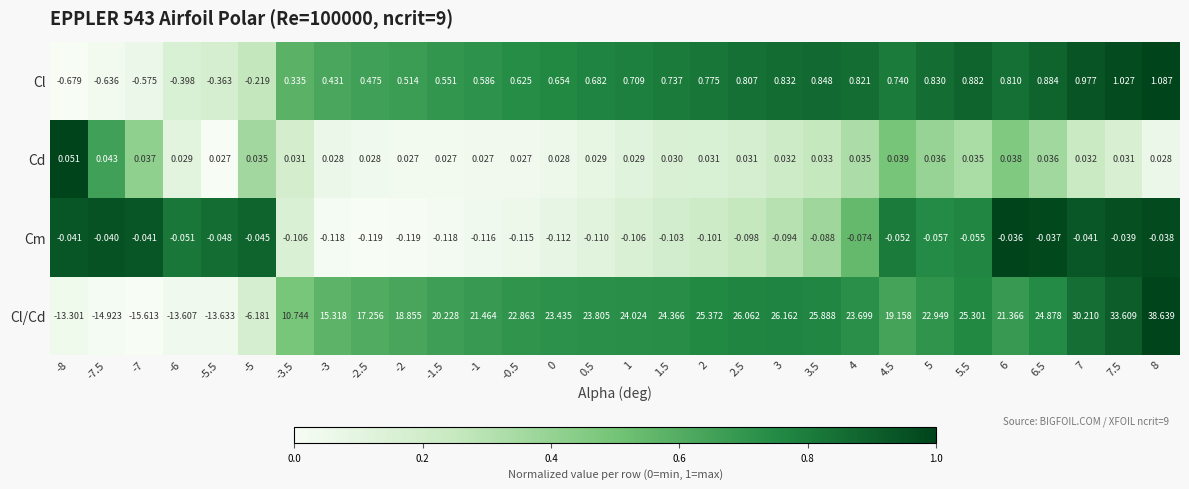

List the series in order of their peak value, lowest first.

Cm, Cd, Cl, Cl/Cd